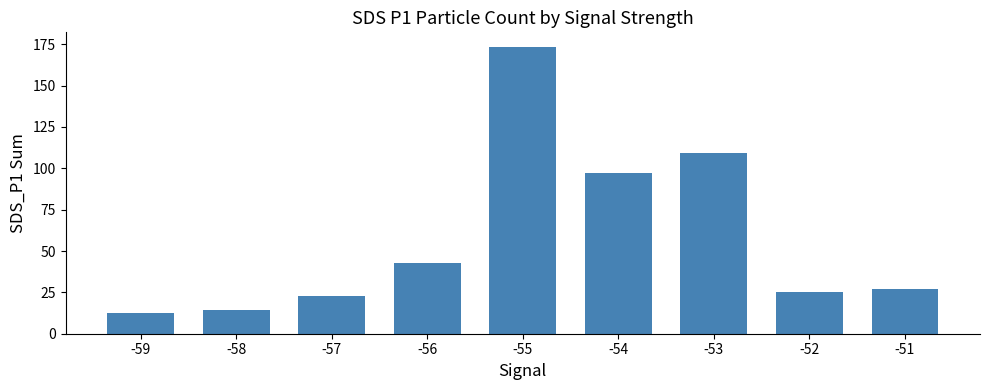

List the labels in order of value, smallest first.

-59, -58, -57, -52, -51, -56, -54, -53, -55